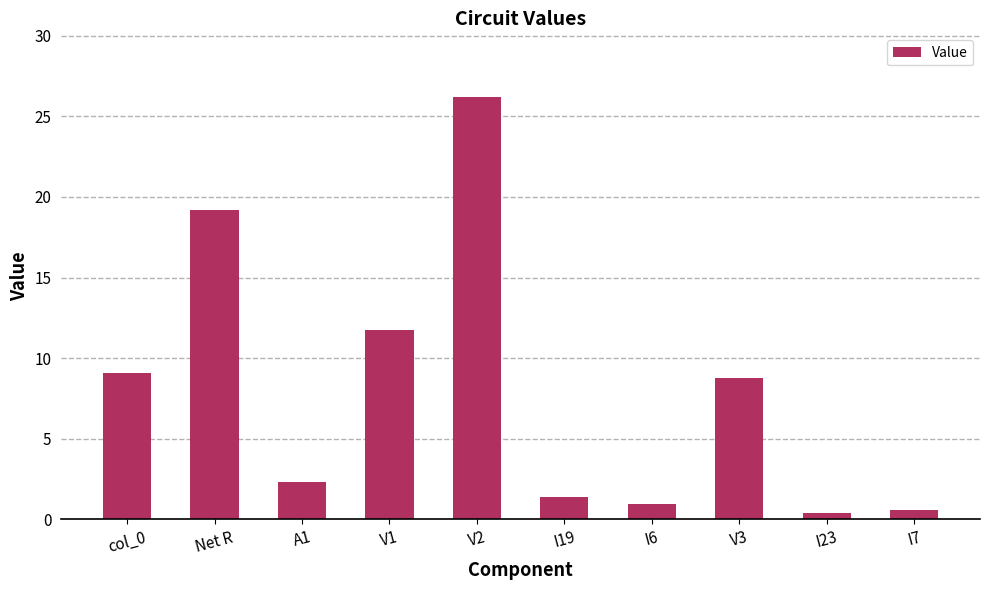

Between I6 and V2, which is larger?

V2